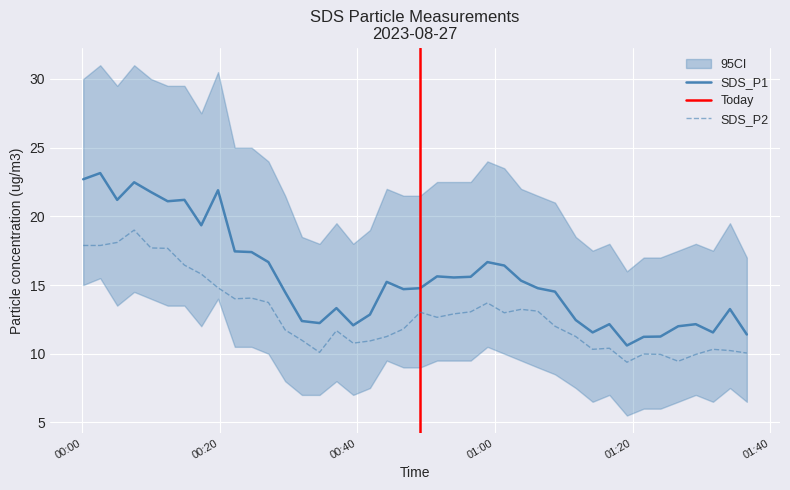

At which label does SDS_P1 reach its peak?

2023/08/27 00:02:39